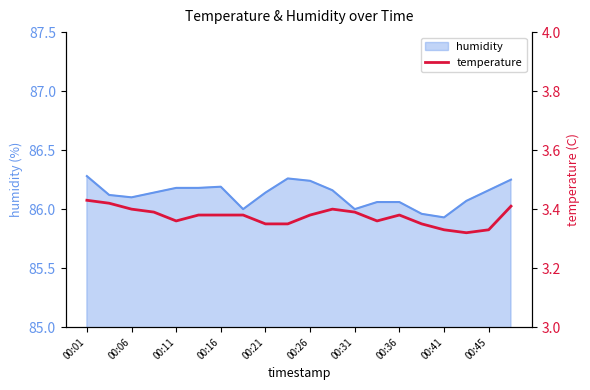

The humidity series shows 144.4 at 00:06. True or false?

False